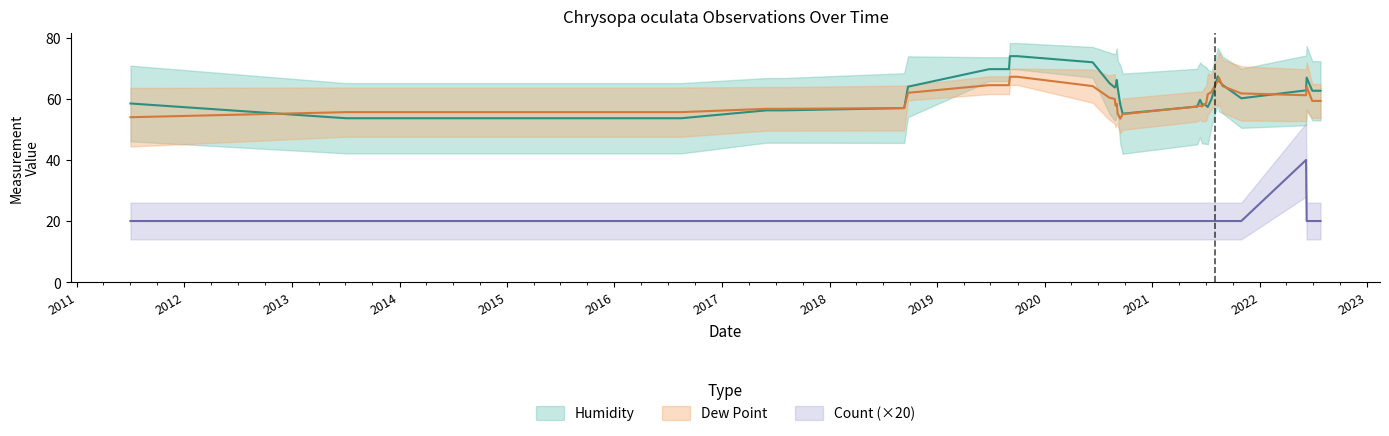

Does the chart have visible grid lines?

No